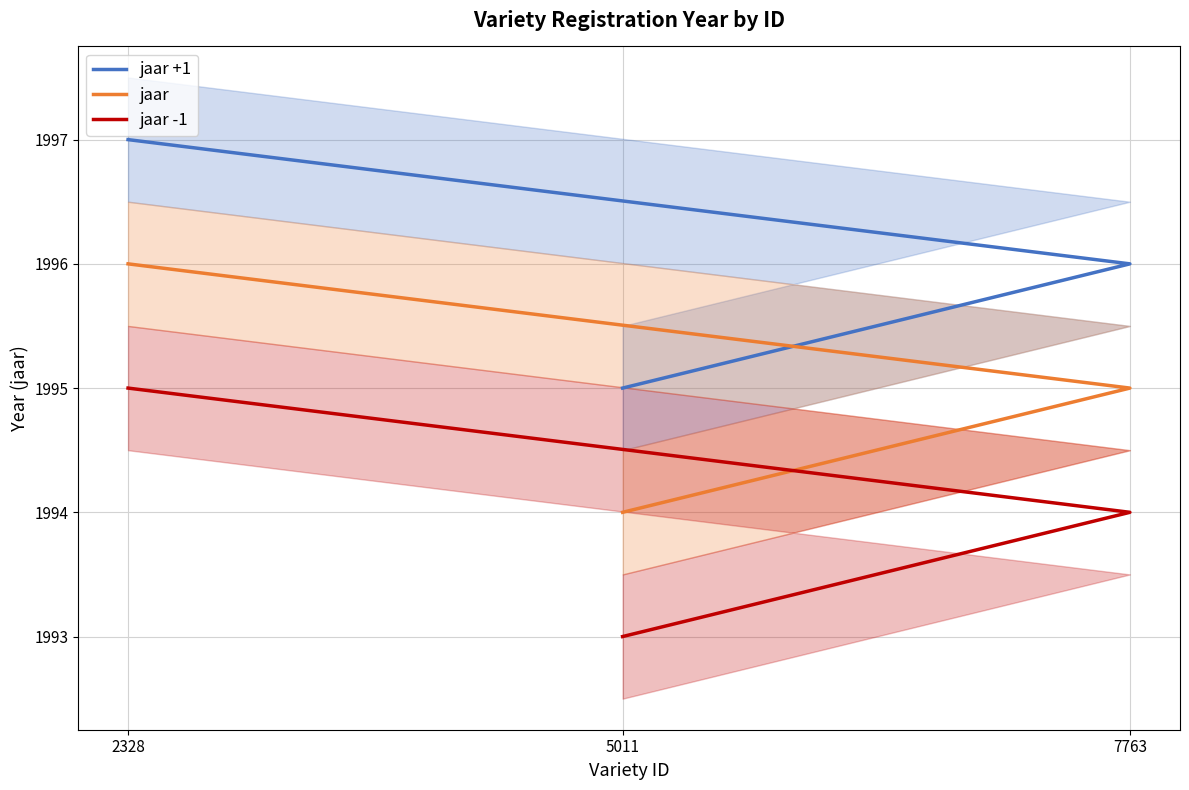

Reading left to right, list all the values displayed in this chart.

jaar +1: 5011=1995	7763=1996	2328=1997
jaar: 5011=1994	7763=1995	2328=1996
jaar -1: 5011=1993	7763=1994	2328=1995